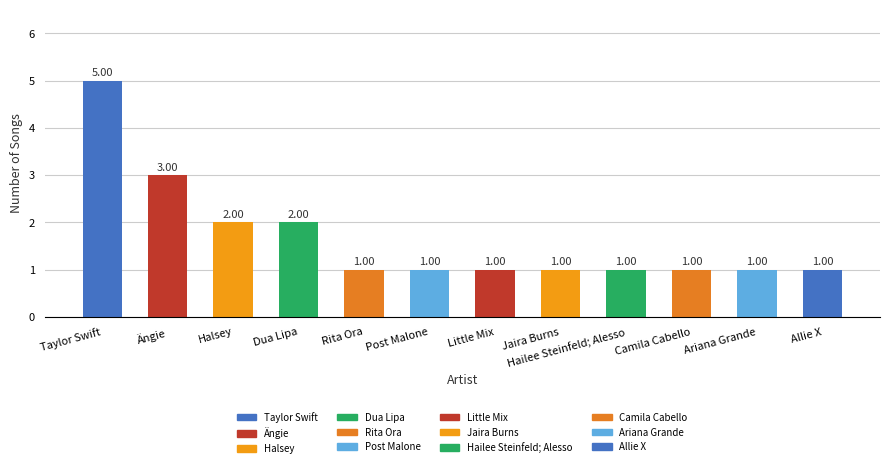

Reading right to left, list all the values displayed in this chart.

Allie X=1	Ariana Grande=1	Camila Cabello=1	Hailee Steinfeld; Alesso=1	Jaira Burns=1	Little Mix=1	Post Malone=1	Rita Ora=1	Dua Lipa=2	Halsey=2	Ängie=3	Taylor Swift=5